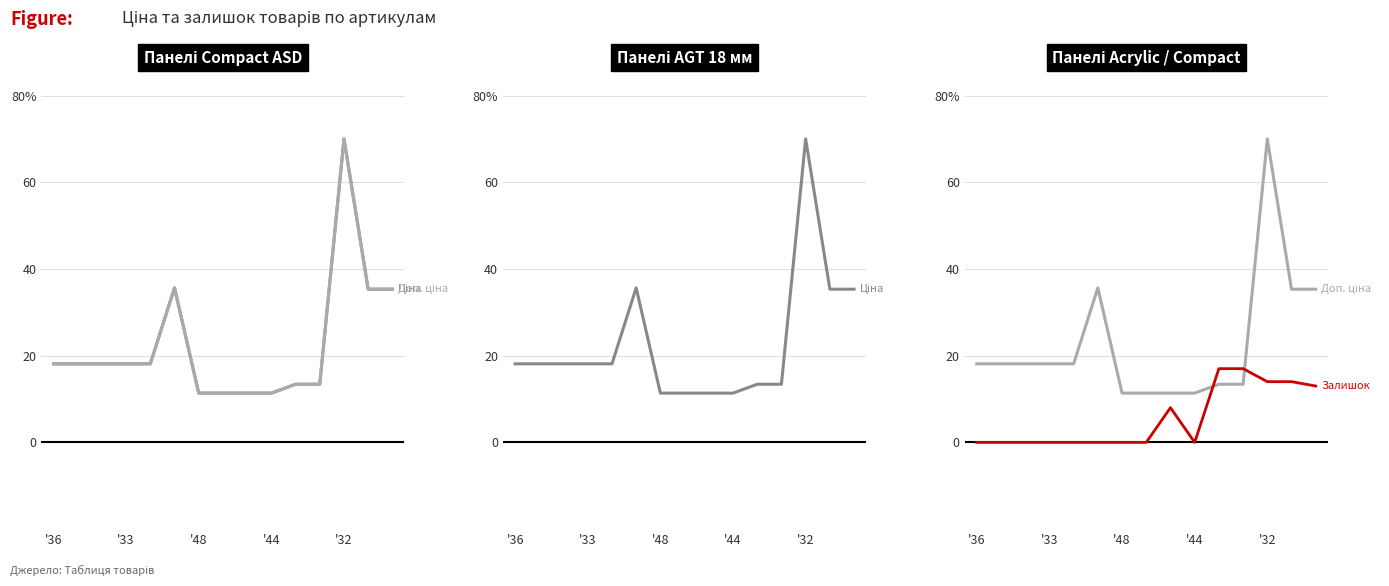

Between 10 and '48, which is larger?

'48